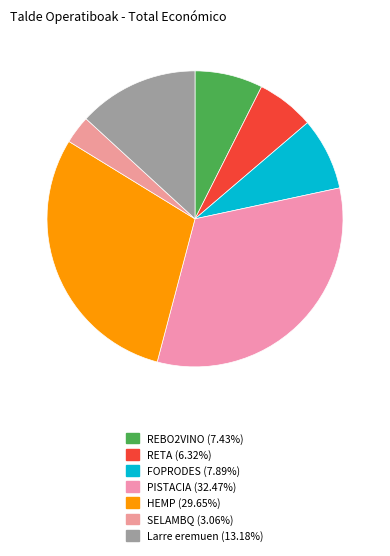

Is there any slice that represents more than half of the pie?

No